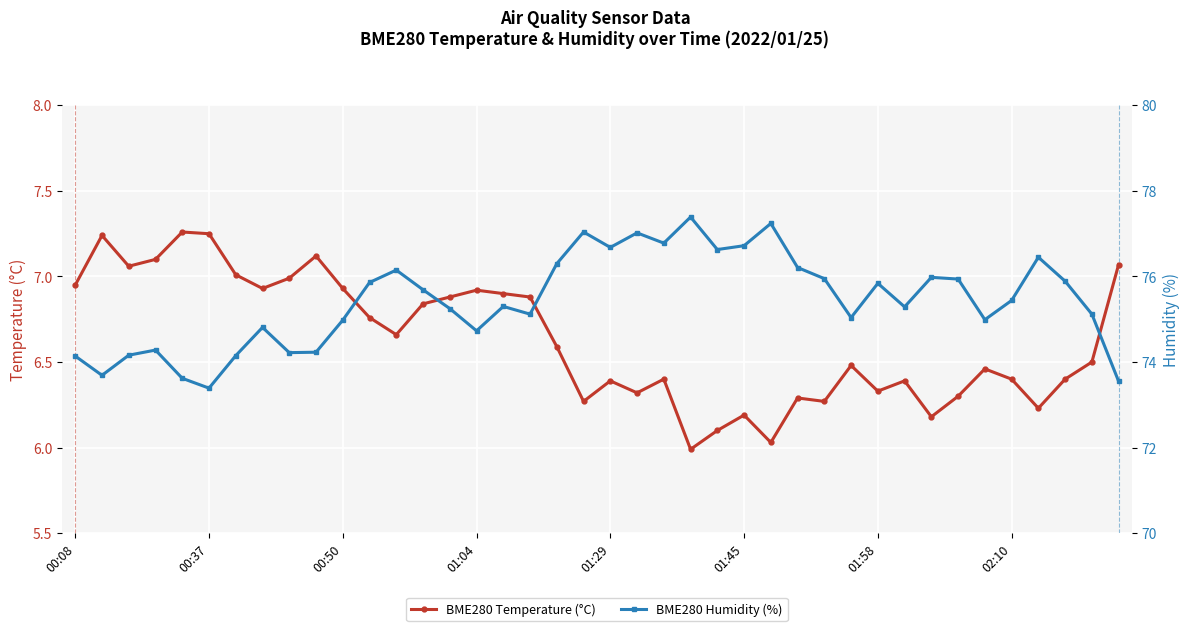

Count the number of data series in this chart.

2